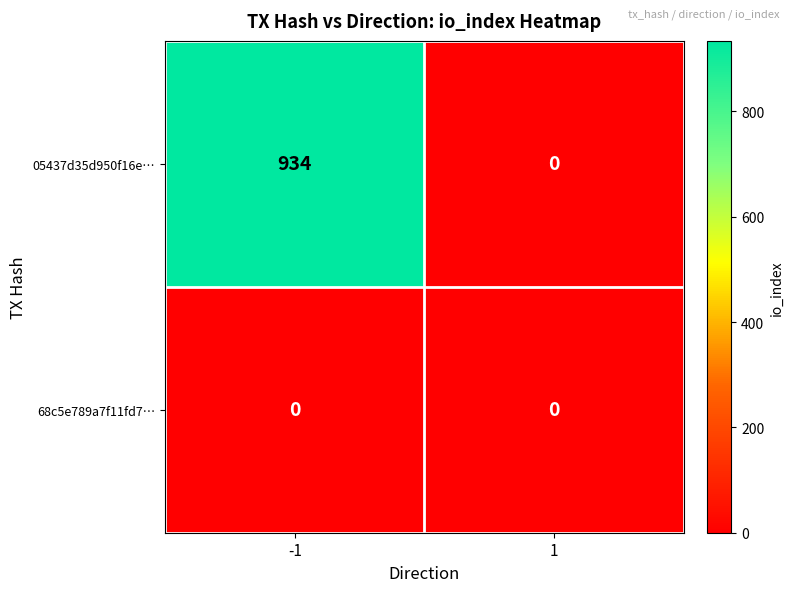

Is it true that 05437d35d950f16e… equals 0 at 1?

True